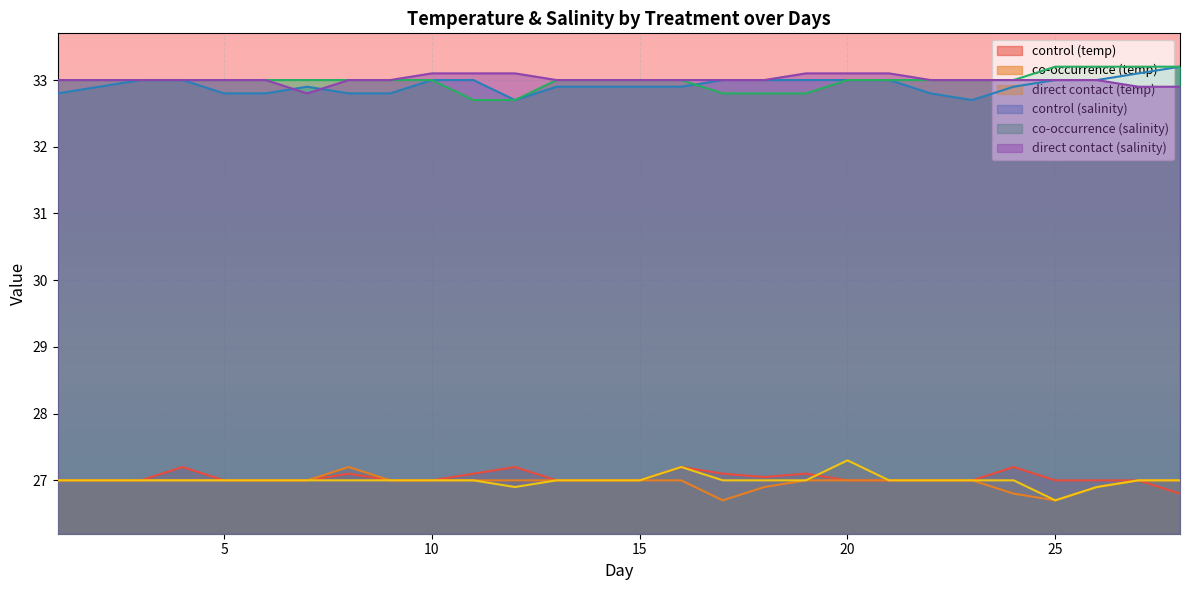

What is the average value of the co-occurrence (temp) series?

27.0